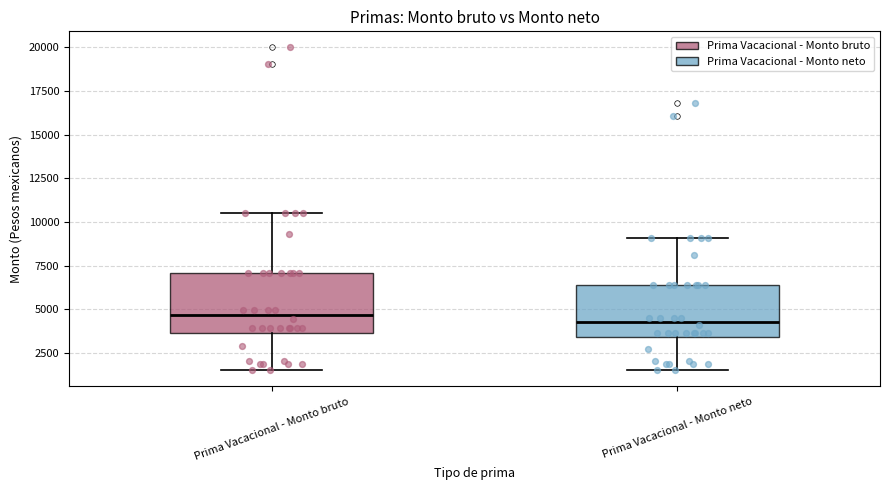

Where does the upper whisker of the box for Prima Vacacional - Monto neto end on the y-axis? The values are not printed on the chart, so give them approximately, as read against the axis.

9000